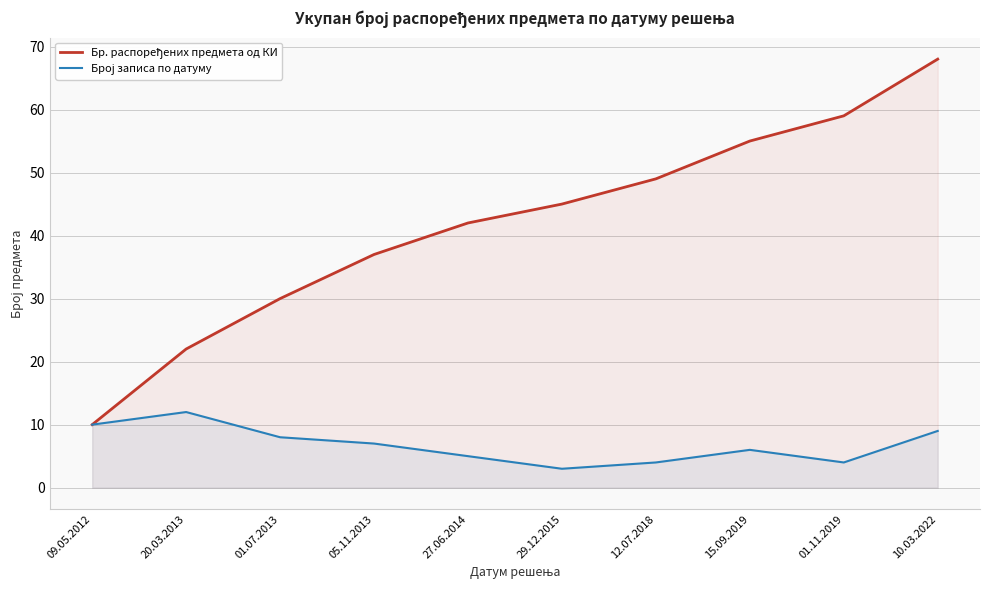

How many lines are shown in the chart?

2